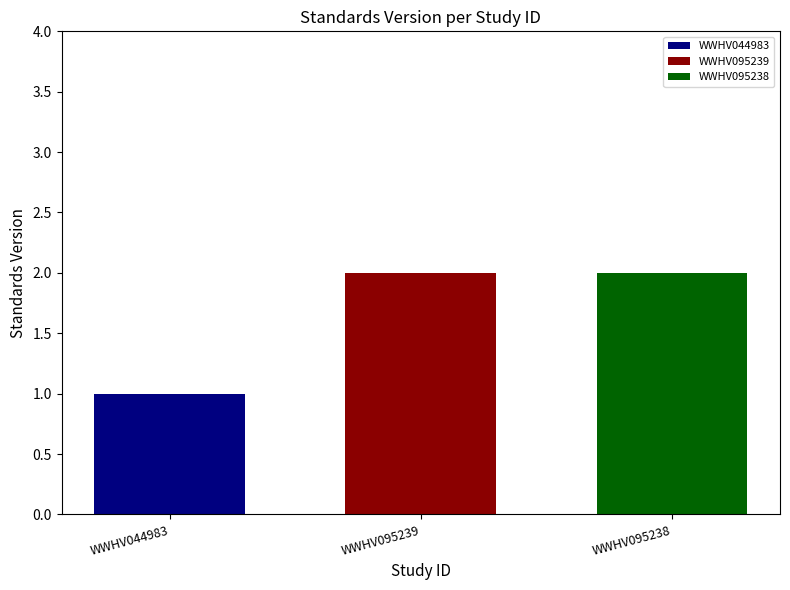

Rank the categories by WWHV095238 value from lowest to highest.

WWHV095239